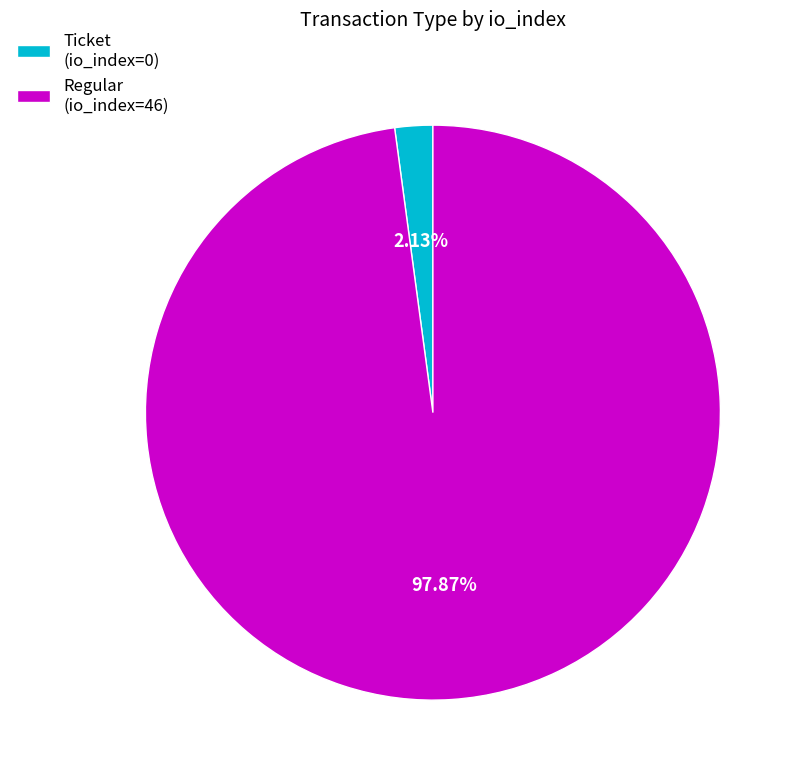

Do Regular and Ticket together represent more than half of the pie?

Yes